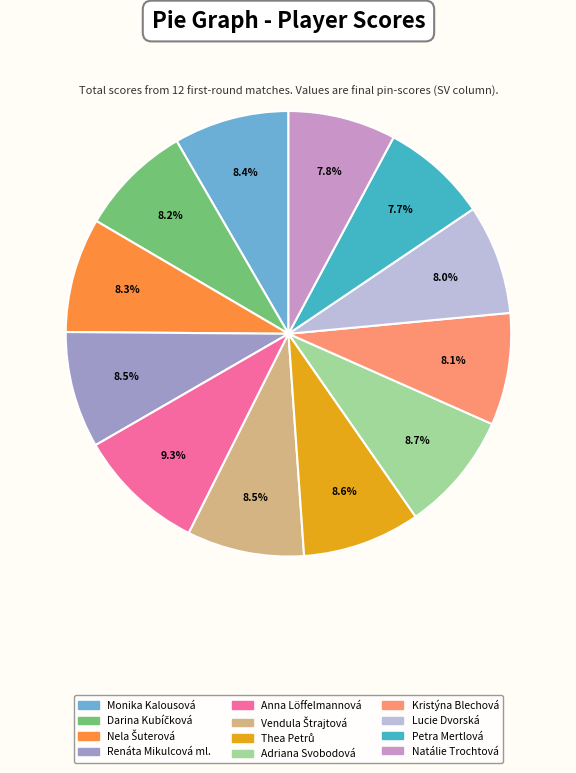

Is there any slice that represents more than half of the pie?

No